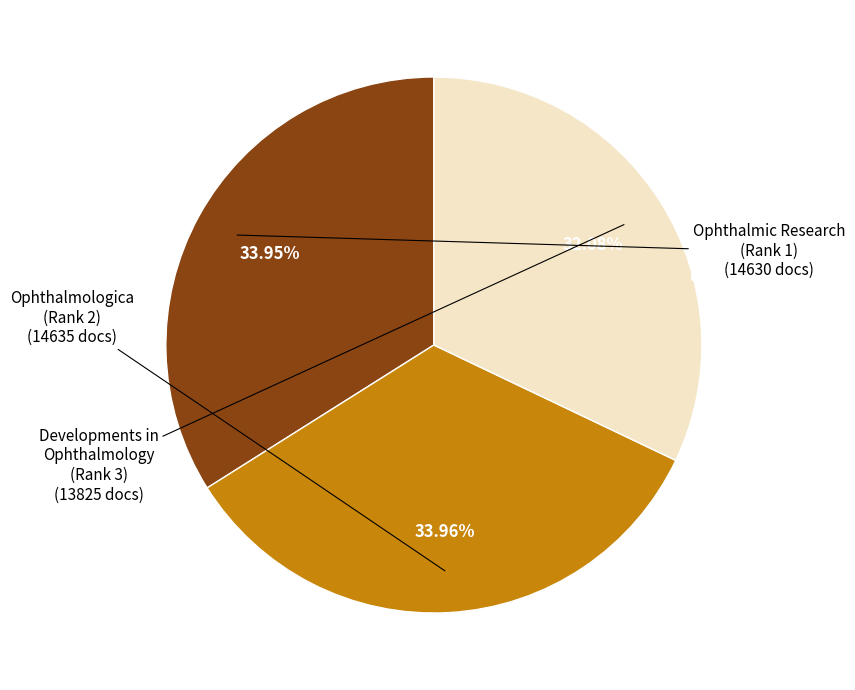

How many segments does this pie chart have?

3